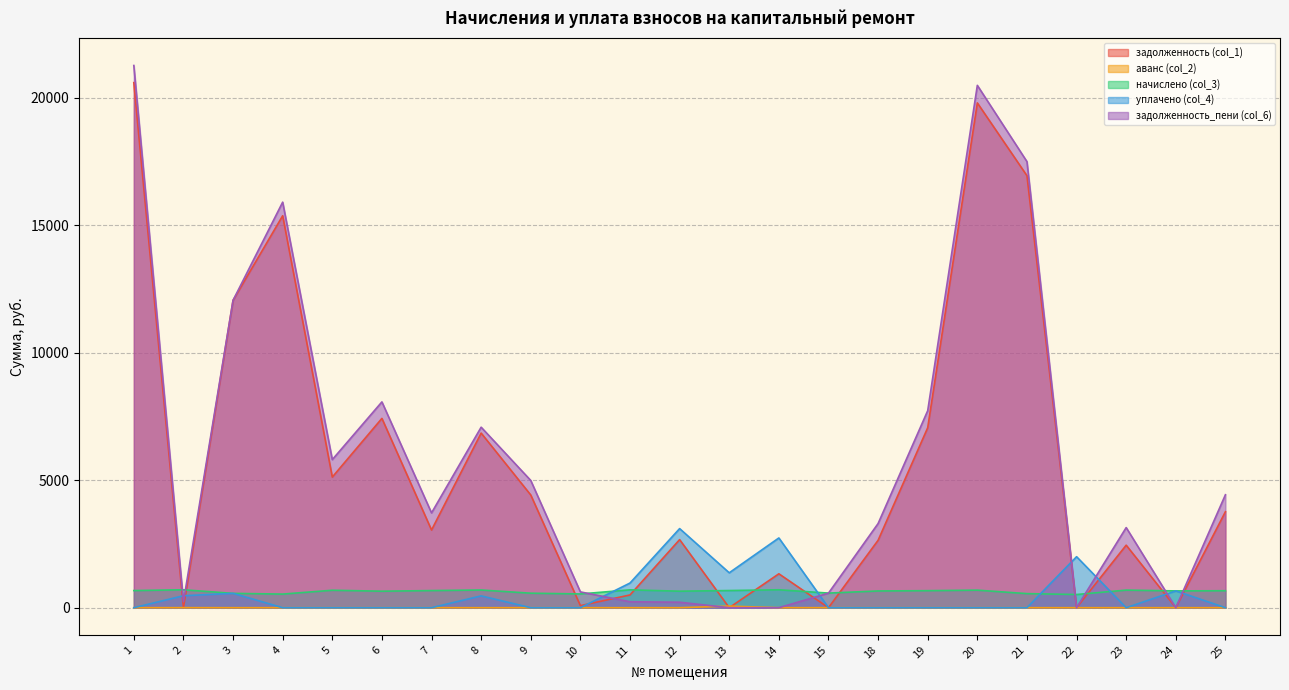

Between 20 and 7, which is larger?

20